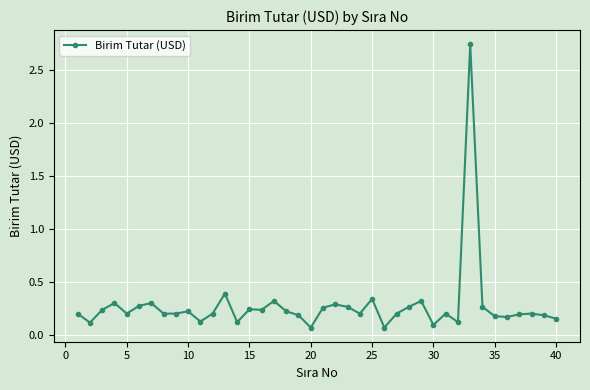

Does the chart have visible grid lines?

Yes